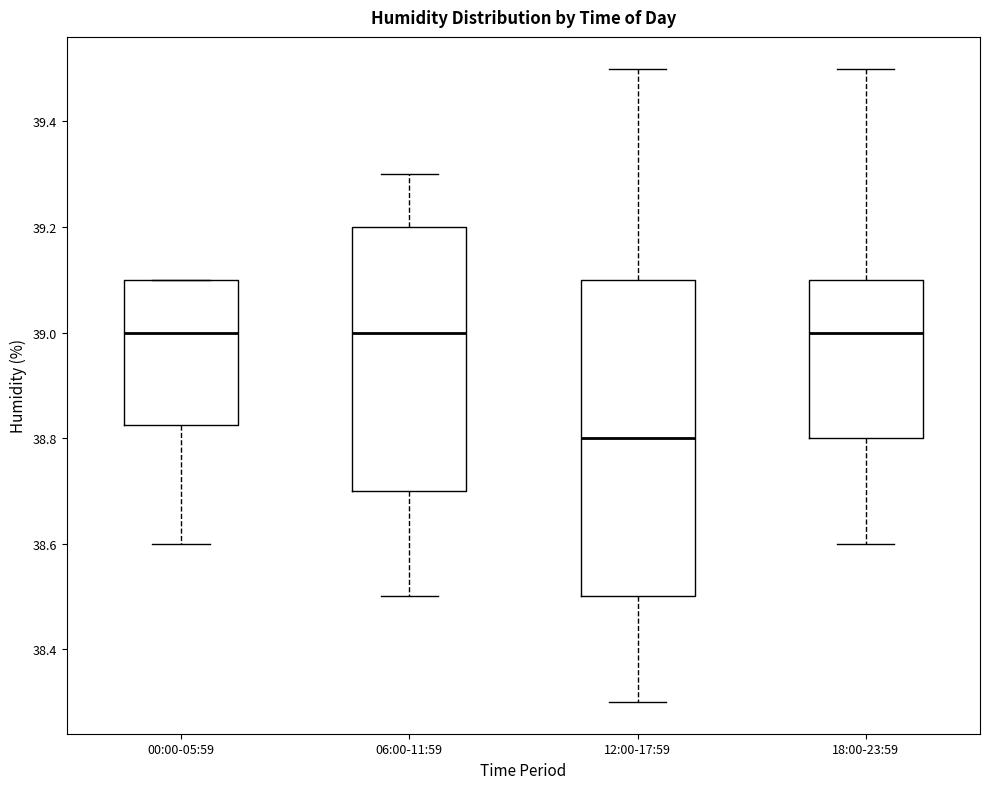

Reading left to right, read every box against the y-axis: the position of its median line, the range the box covers, and the ends of its whiskers. The values are not printed on the chart, so give them approximately, as read against the axis.

00:00-05:59: median 39.00, box 38.82 to 39.10, whiskers 38.60 to 39.10
06:00-11:59: median 39.00, box 38.70 to 39.20, whiskers 38.50 to 39.30
12:00-17:59: median 38.80, box 38.50 to 39.10, whiskers 38.30 to 39.50
18:00-23:59: median 39.00, box 38.80 to 39.10, whiskers 38.60 to 39.50